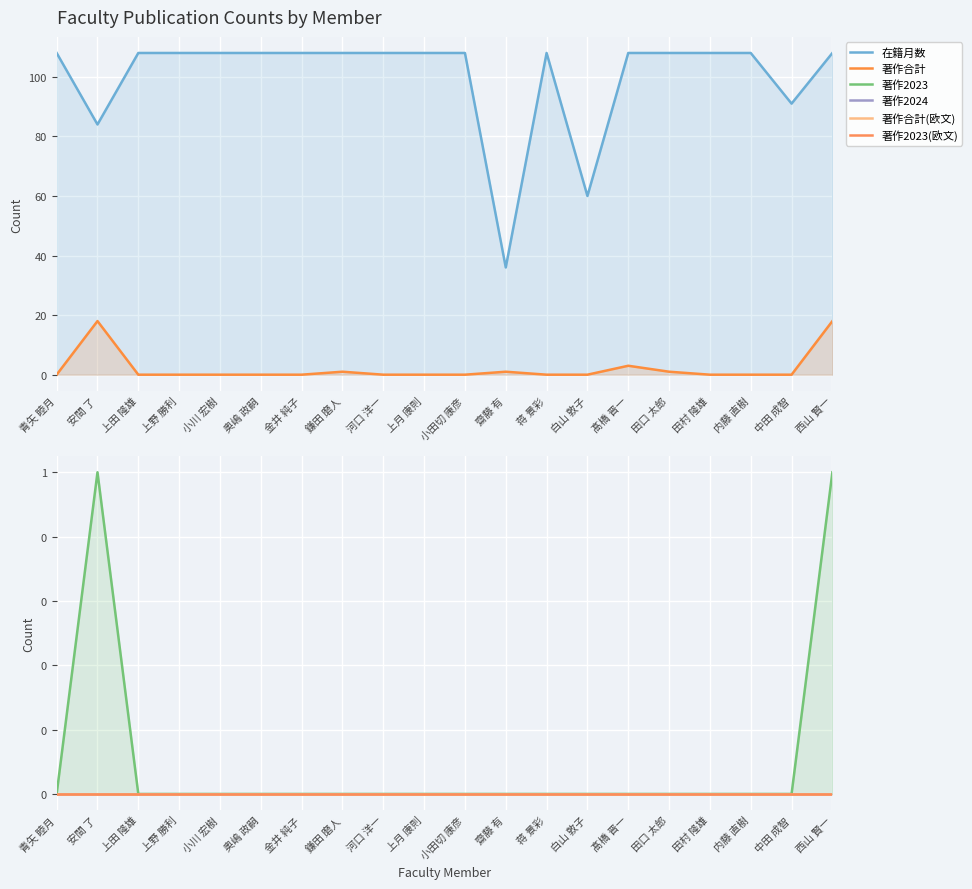

Rank the series by their maximum value, from highest to lowest.

在籍月数, 著作合計, 著作2023, 著作2024, 著作合計(欧文), 著作2023(欧文)